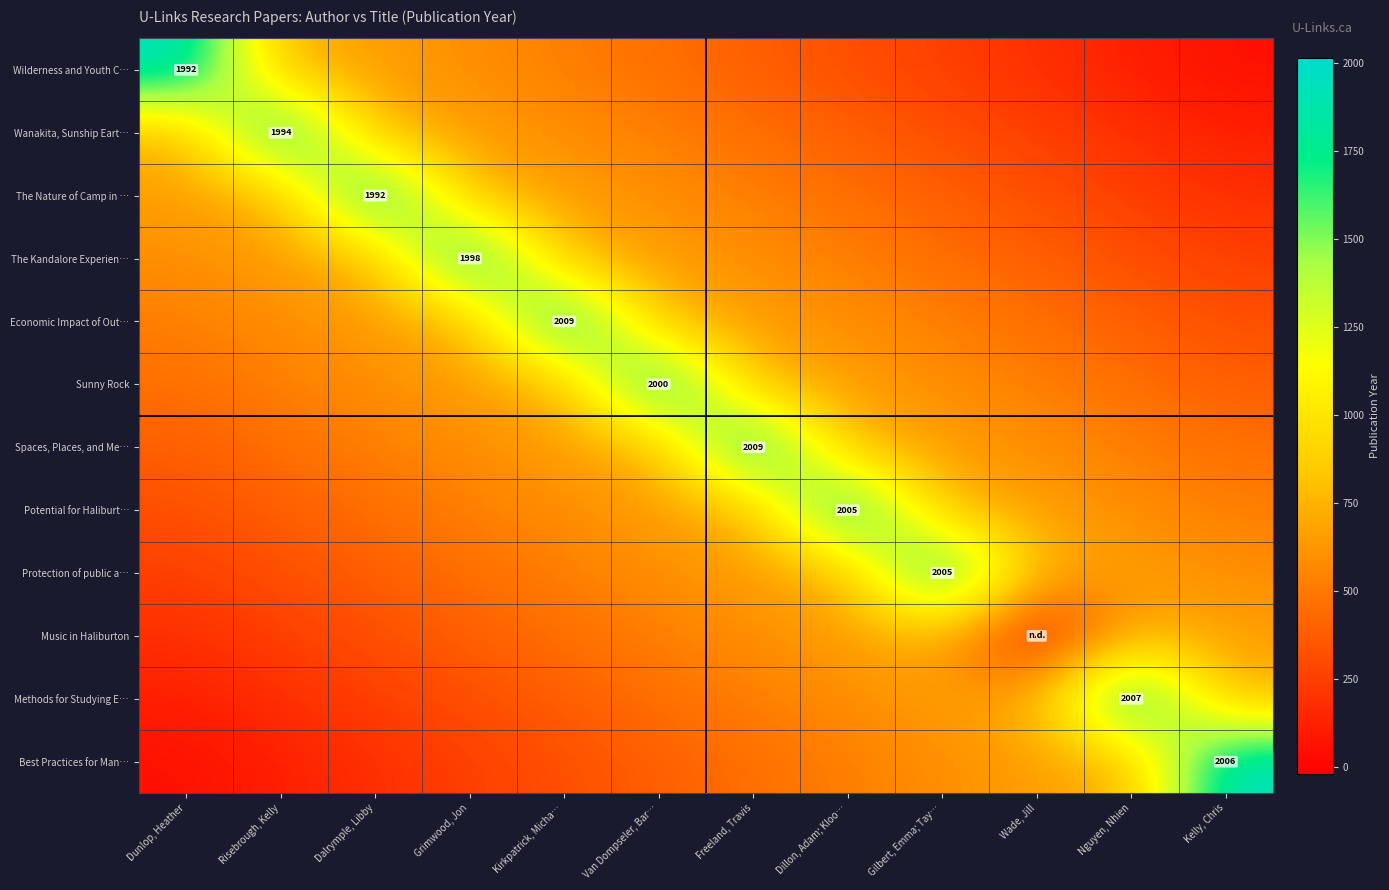

True or false: Sunny Rock has a value of 2000.0 at Van Dompseler, Bar….

True